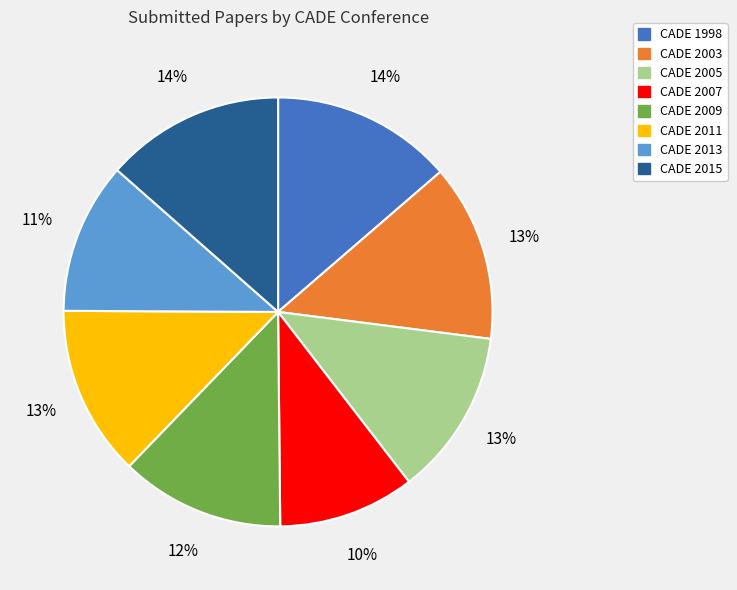

What is the ratio of the value at CADE 2013 to the value at CADE 2009?

0.9